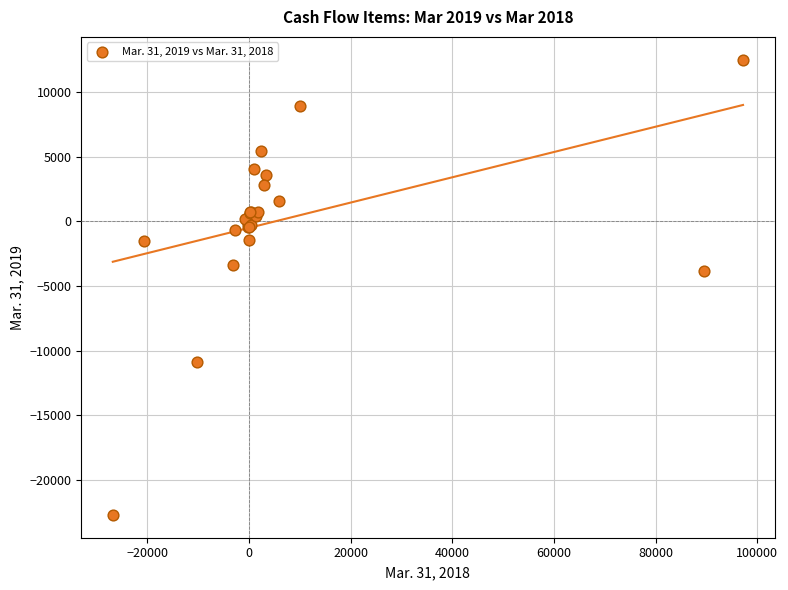

What Y value in the scatter plot is closest to -5093?

-3833